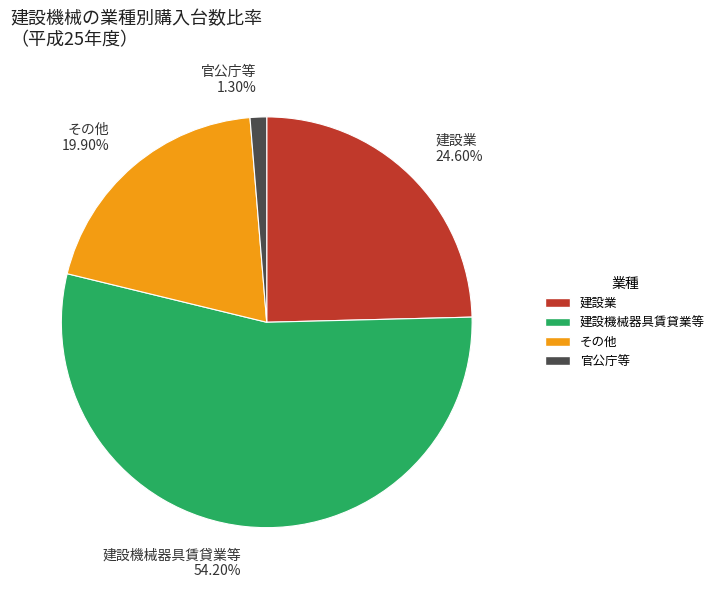

True or false: 官公庁等 accounts for 9% of the total.

False